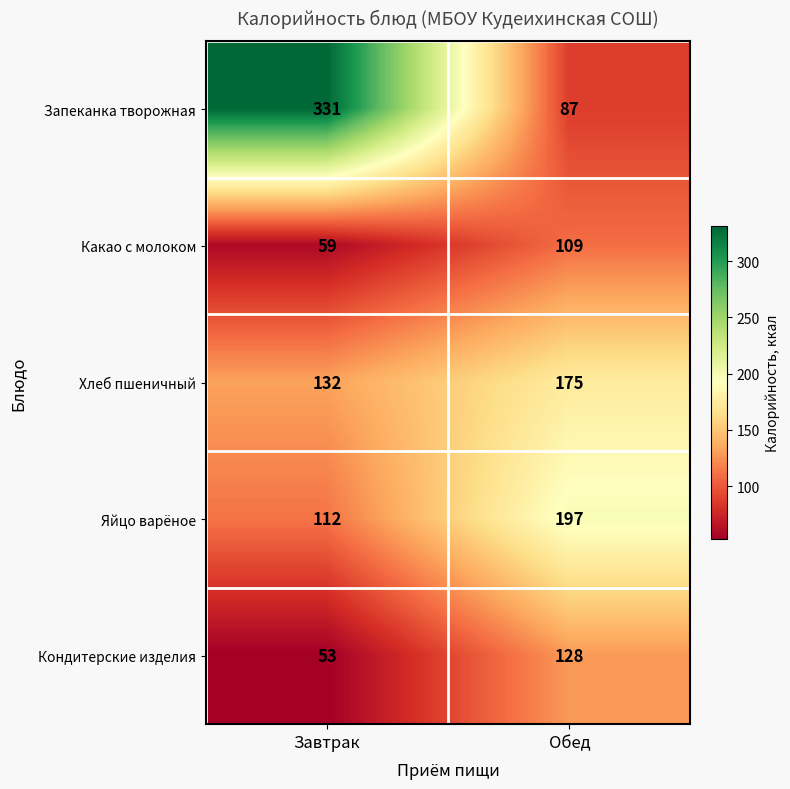

What is the difference between the maximum and minimum values in the Запеканка творожная series?

244